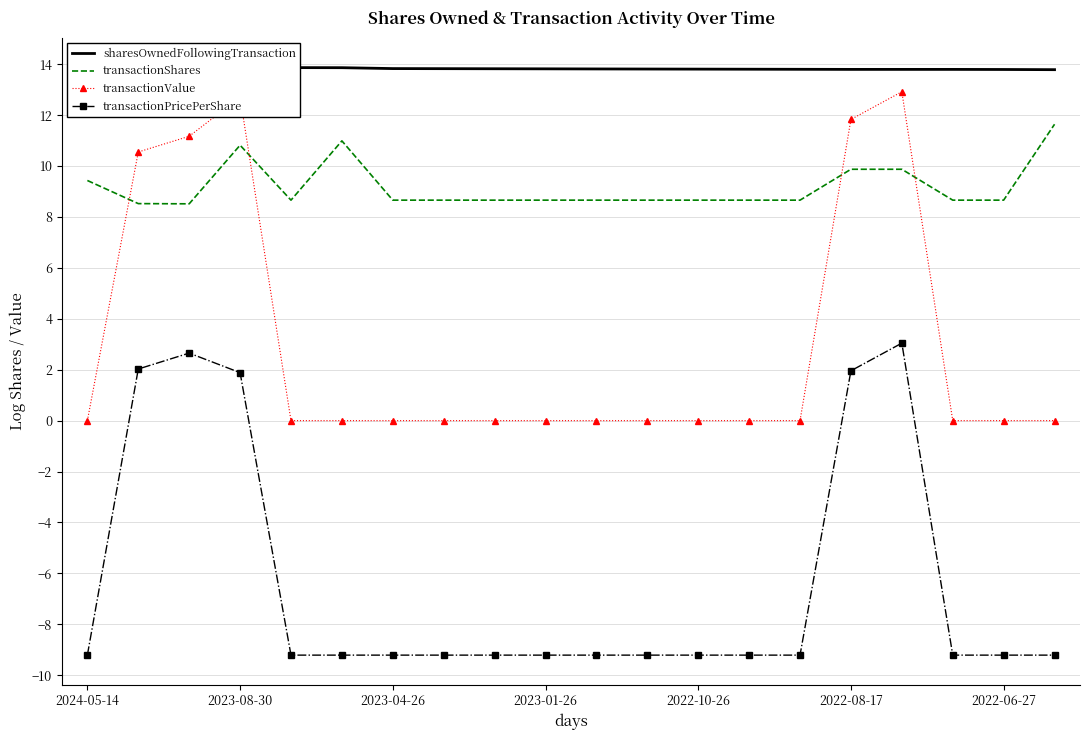

At how many categories does at least one series exceed -4?

20